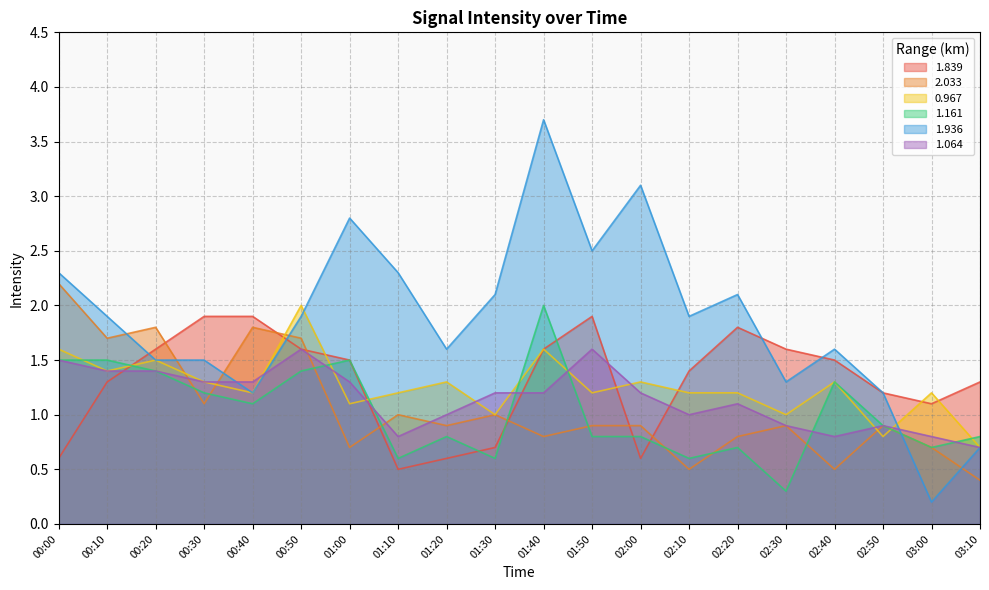

At how many categories does at least one series exceed 1?

20